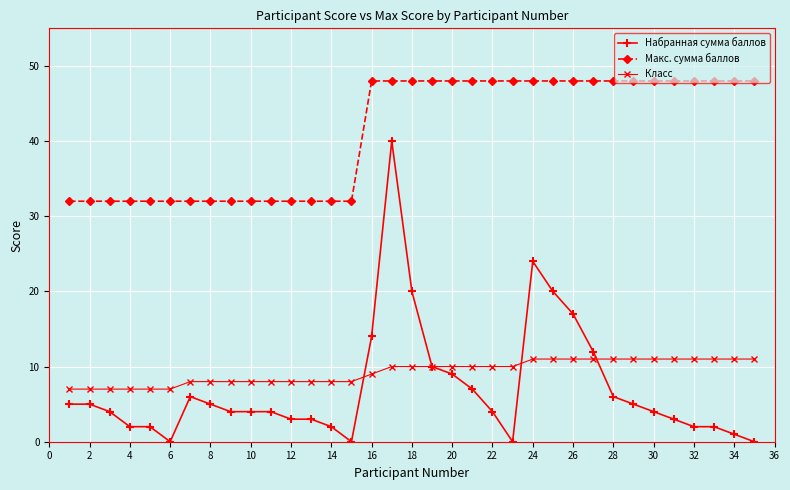

Which series has the largest total across all categories?

Макс. сумма баллов